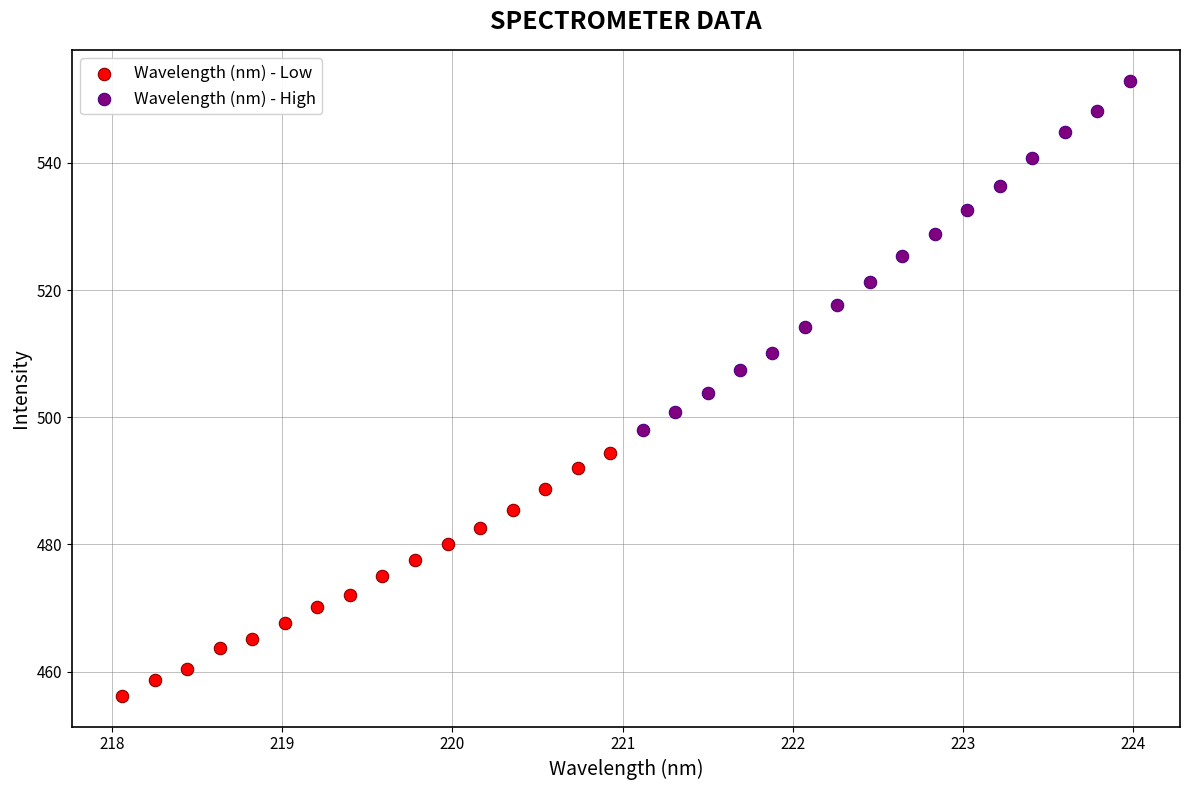

Which series contains the highest Y value?

Wavelength (nm) - High